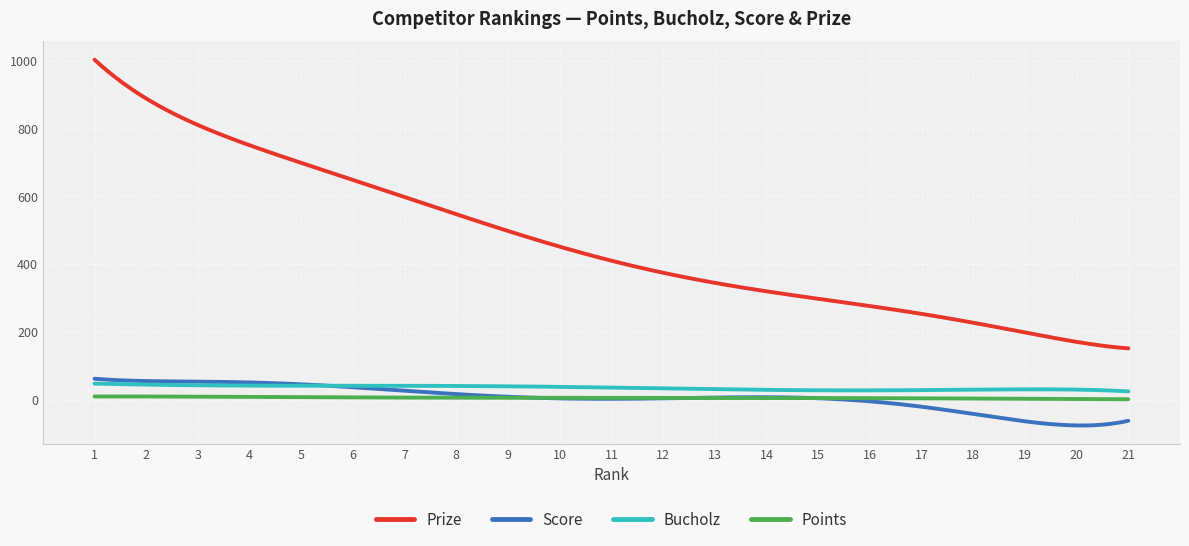

True or false: Score and Prize cross at least once.

False